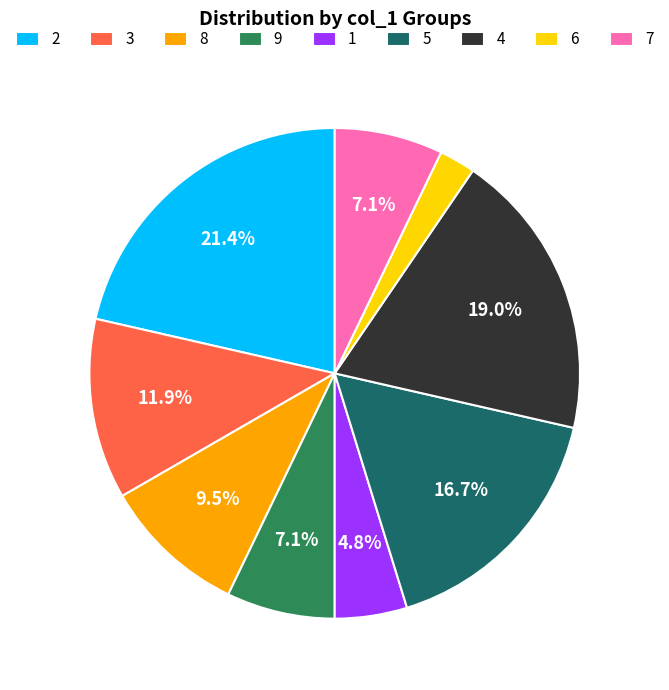

True or false: 9 accounts for 19% of the total.

False